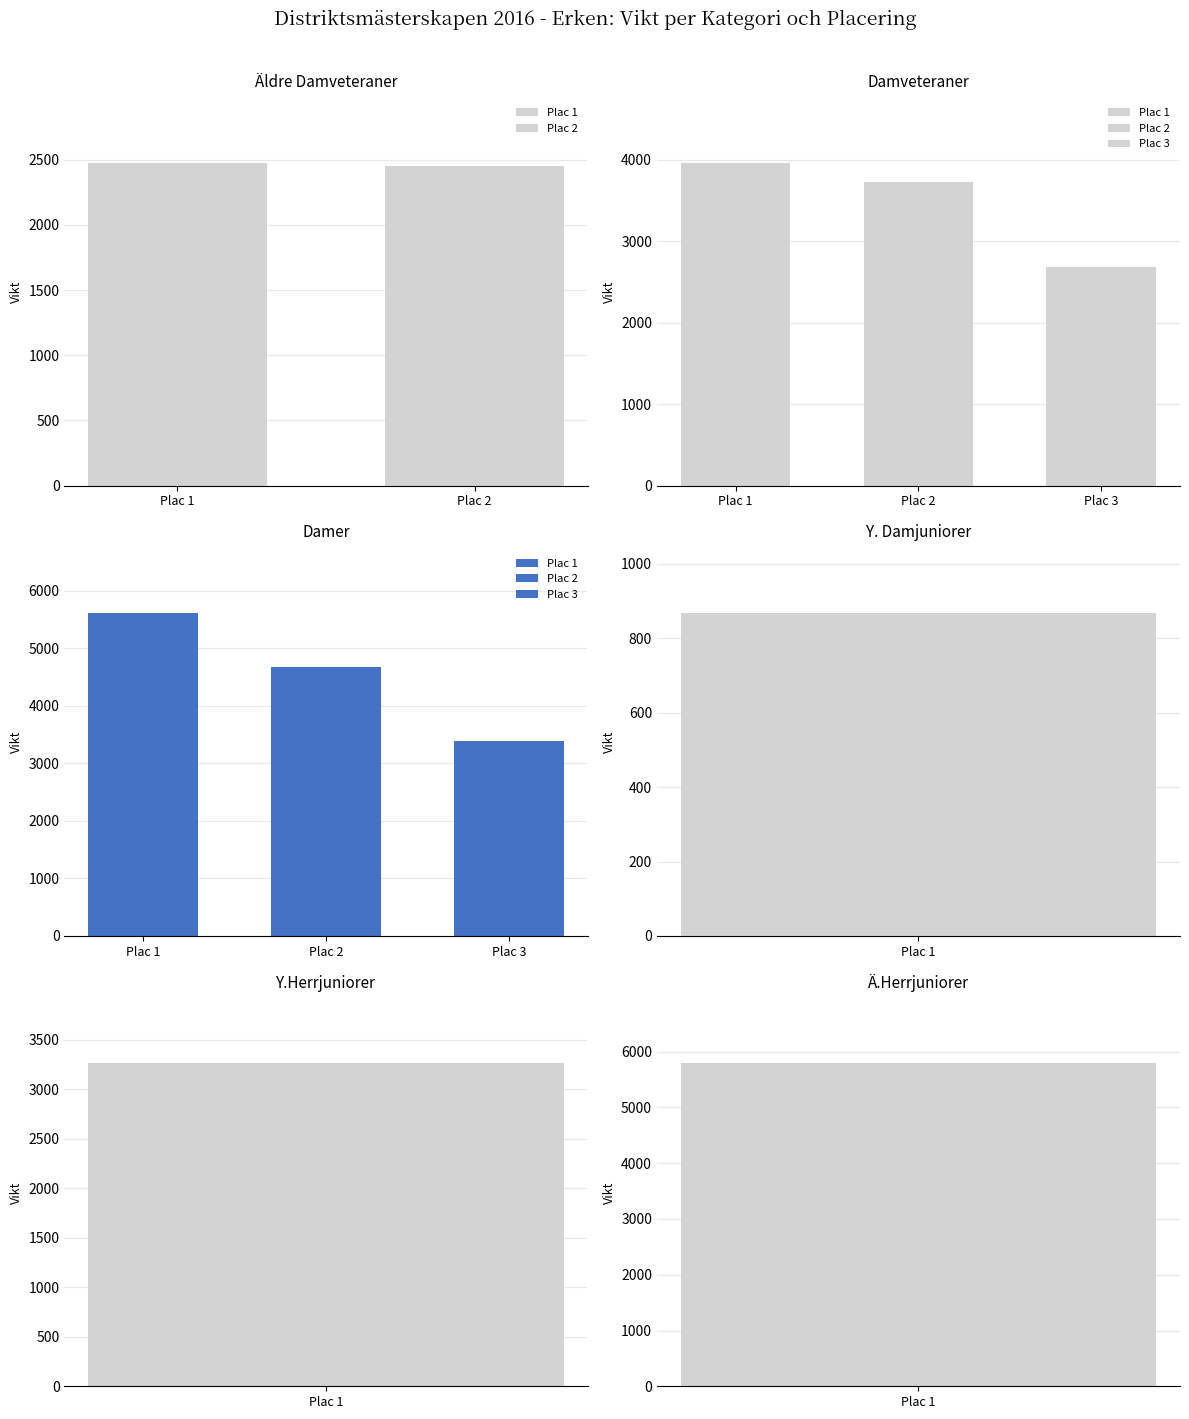

Which series has the largest total across all categories?

Plac 1